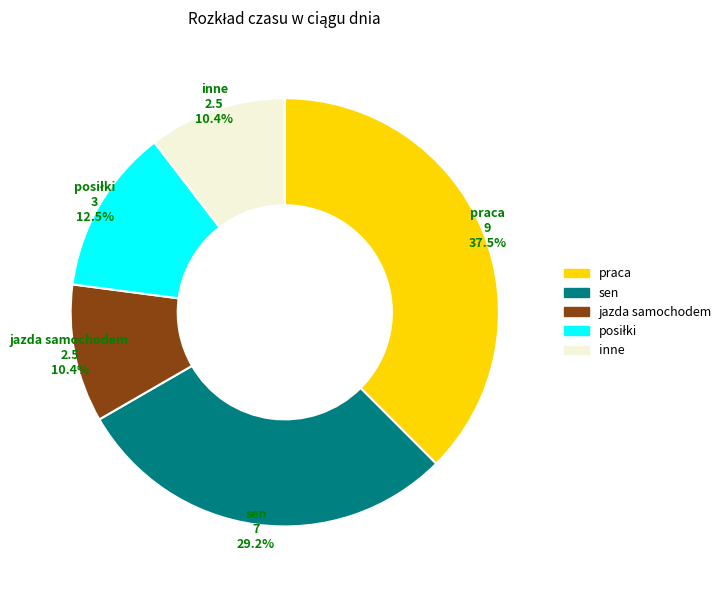

What portion of the pie excludes inne?

89.6%